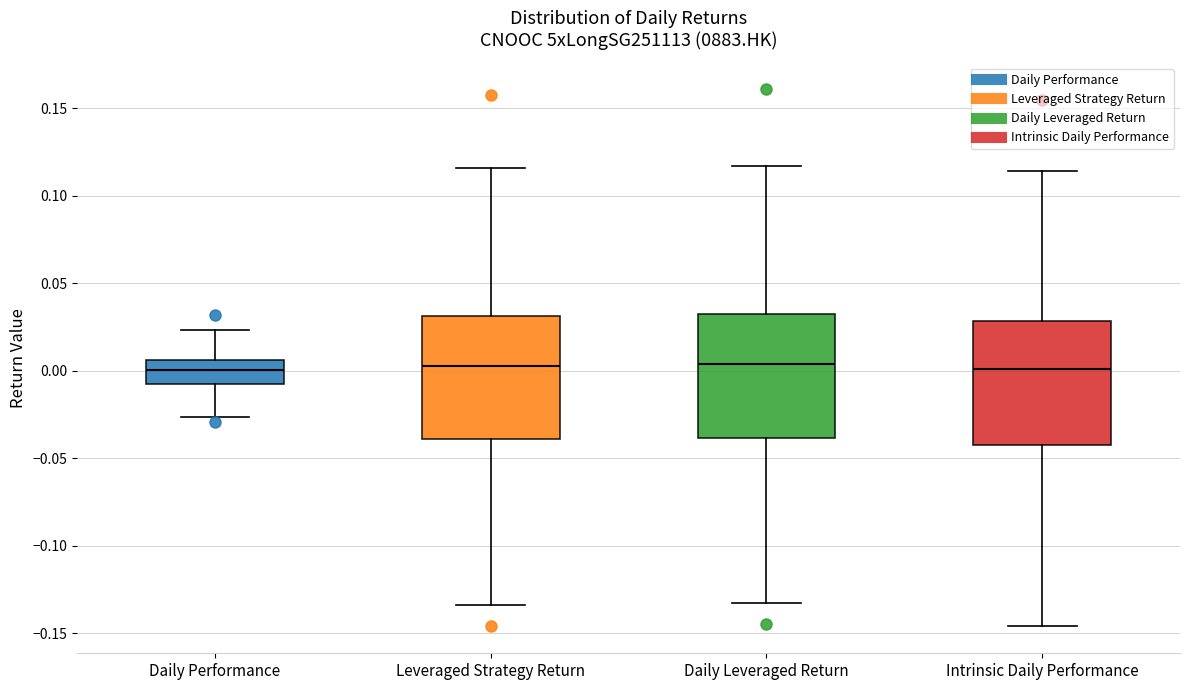

Reading left to right, transcribe this box plot: for each box, give where its median line is, the range the box spans, and where its two whiskers end, as read against the y-axis. The values are not printed on the chart, so give them approximately, as read against the axis.

Daily Performance: median 0.000, box -0.010 to 0.005, whiskers -0.025 to 0.025
Leveraged Strategy Return: median 0.005, box -0.040 to 0.030, whiskers -0.135 to 0.115
Daily Leveraged Return: median 0.005, box -0.040 to 0.030, whiskers -0.135 to 0.115
Intrinsic Daily Performance: median 0.000, box -0.040 to 0.030, whiskers -0.145 to 0.115